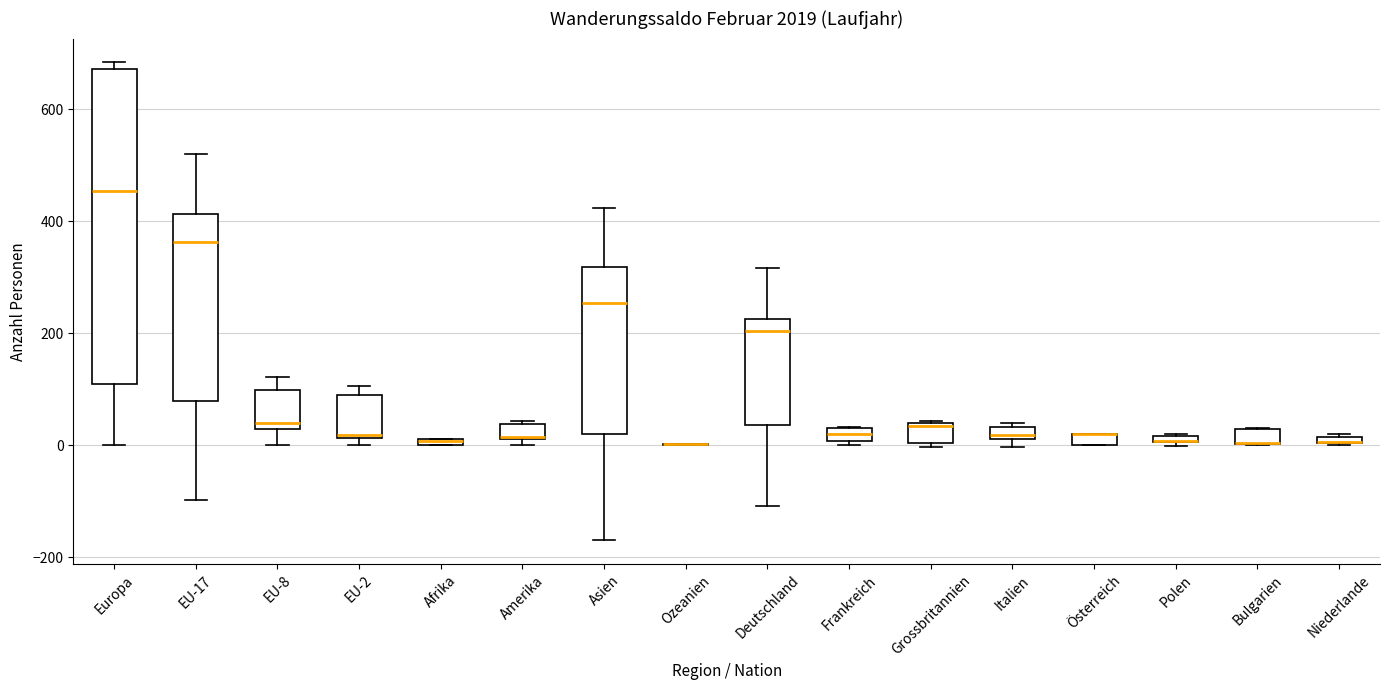

Where is the upper edge of the box for Niederlande on the y-axis? The values are not printed on the chart, so give them approximately, as read against the axis.

20